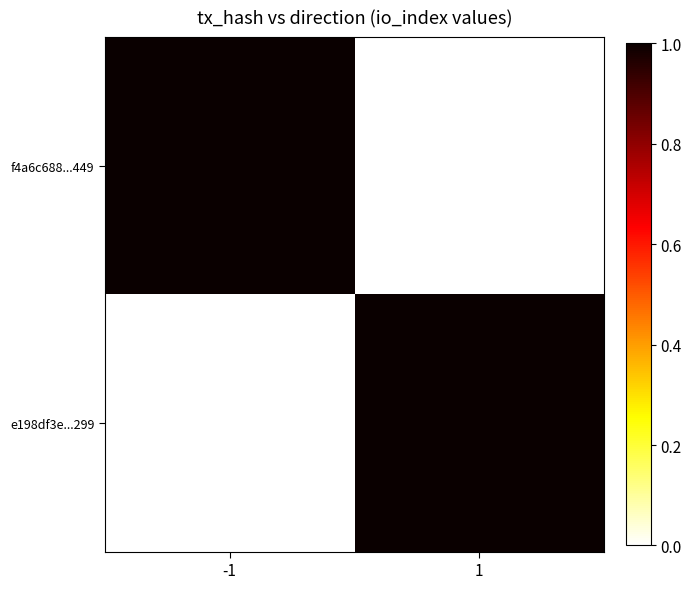

Which label corresponds to the largest value in the chart?

-1